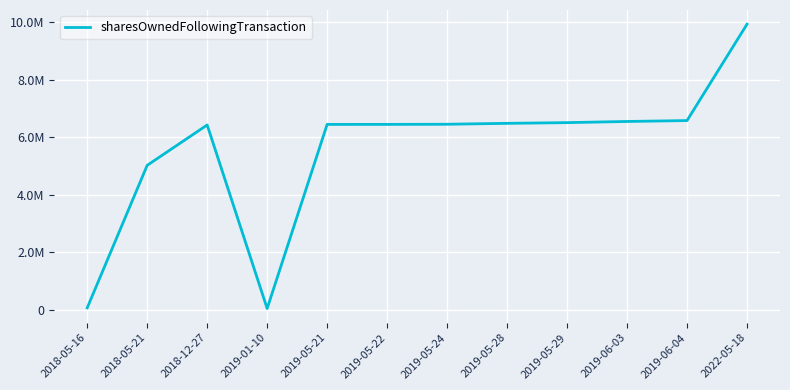

Which label corresponds to the largest value in the chart?

2022-05-18